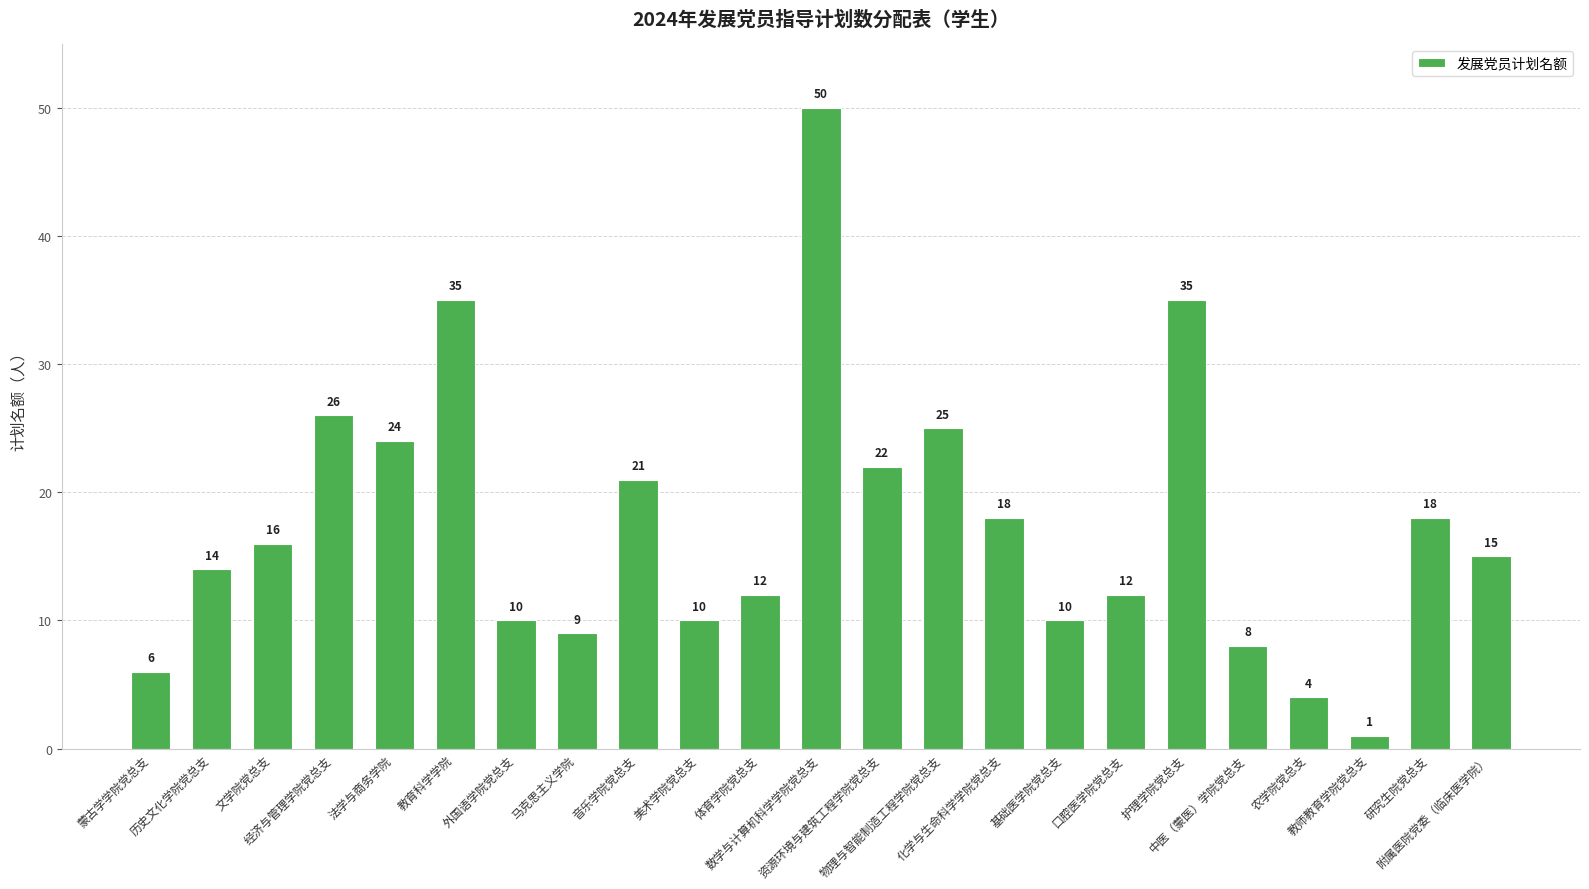

How many bars are there in total?

23